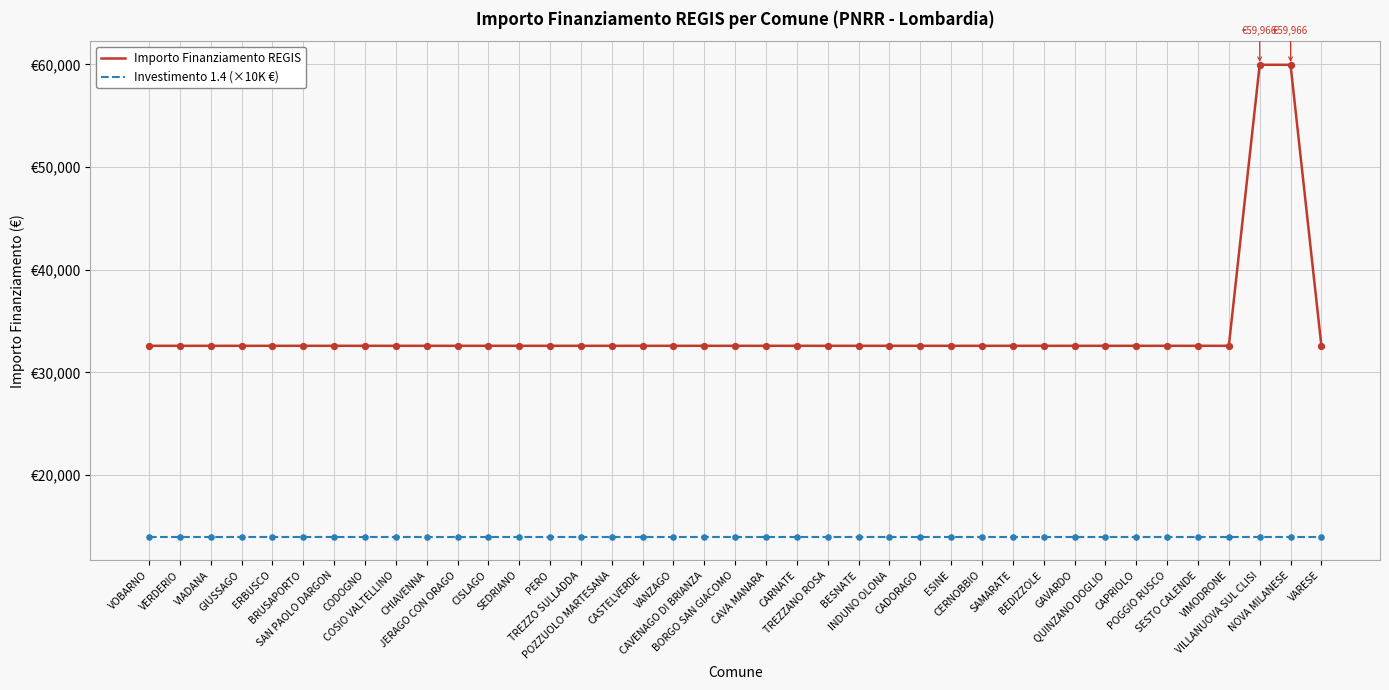

Which series has the largest total across all categories?

Importo Finanziamento REGIS